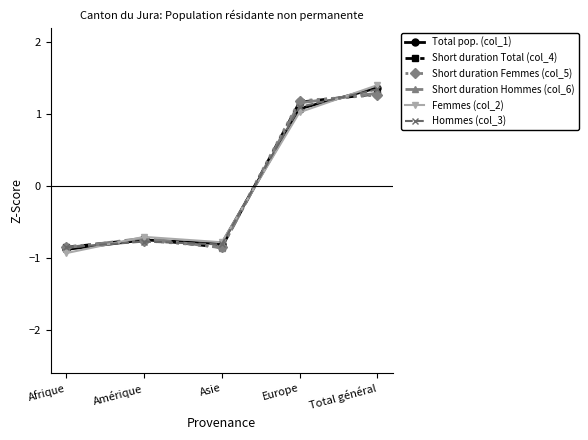

The Hommes (col_3) series shows -1.4 at Asie. True or false?

False